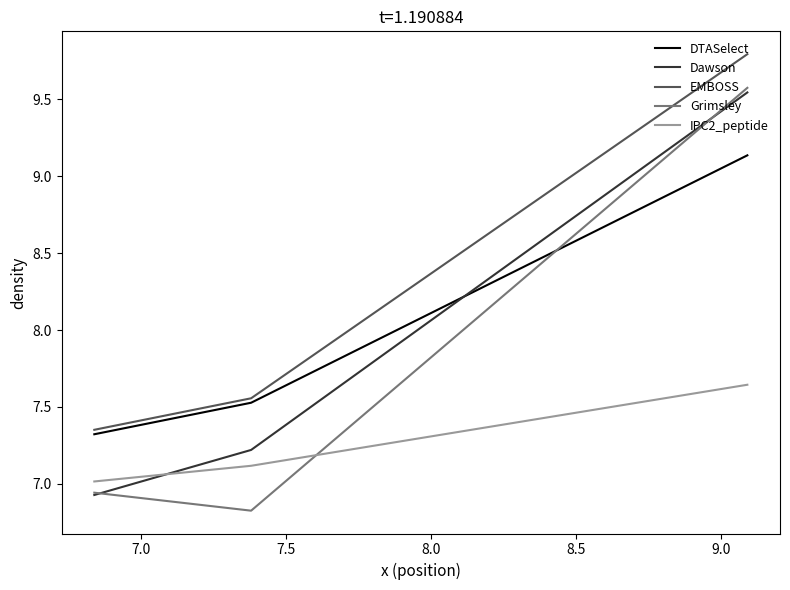

What is the smallest value displayed?

6.8